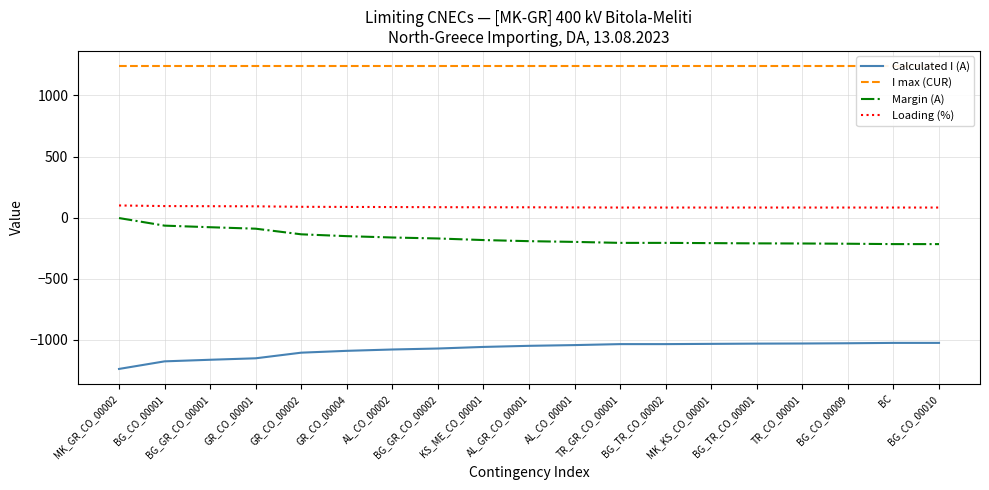

What is the sum of the Margin (A) values at AL_CO_00002 and TR_CO_00001?

-373